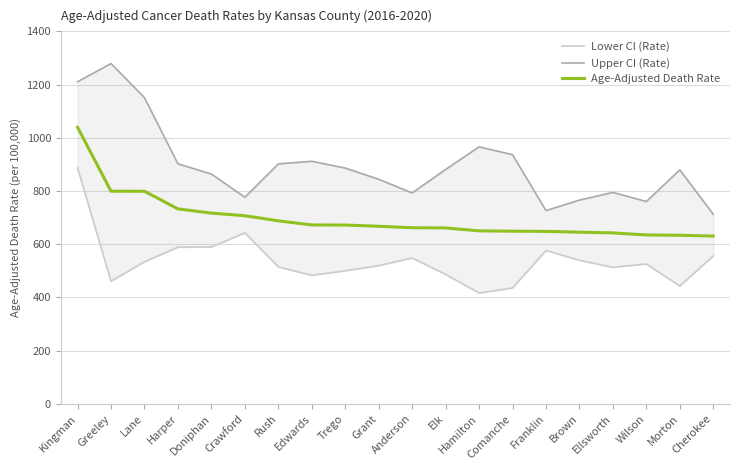

True or false: Age-Adjusted Death Rate and Lower CI (Rate) intersect in this chart.

False